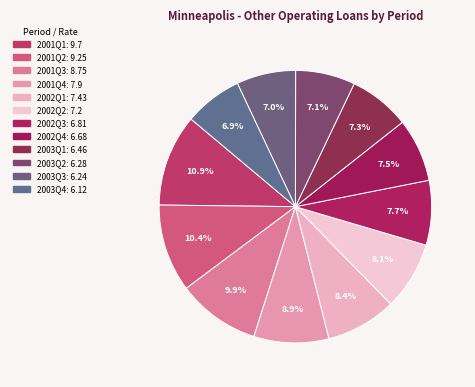

How many segments does this pie chart have?

12